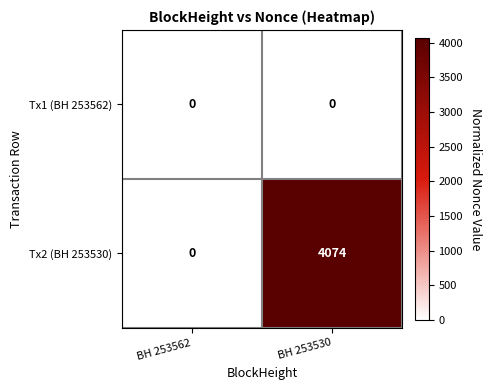

Rank the series by their average value, from lowest to highest.

Tx1 (BH 253562), Tx2 (BH 253530)